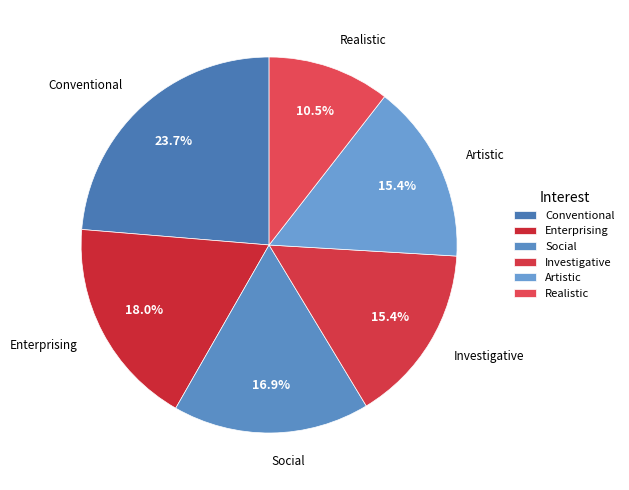

Count the number of slices in the pie.

6